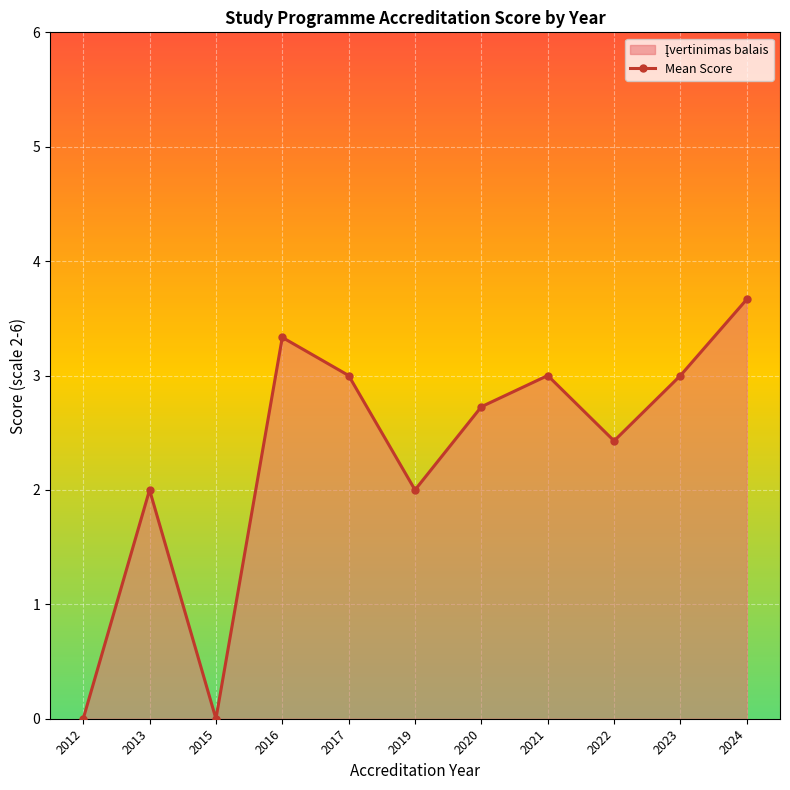

At which label does the data first exceed 2?

2016